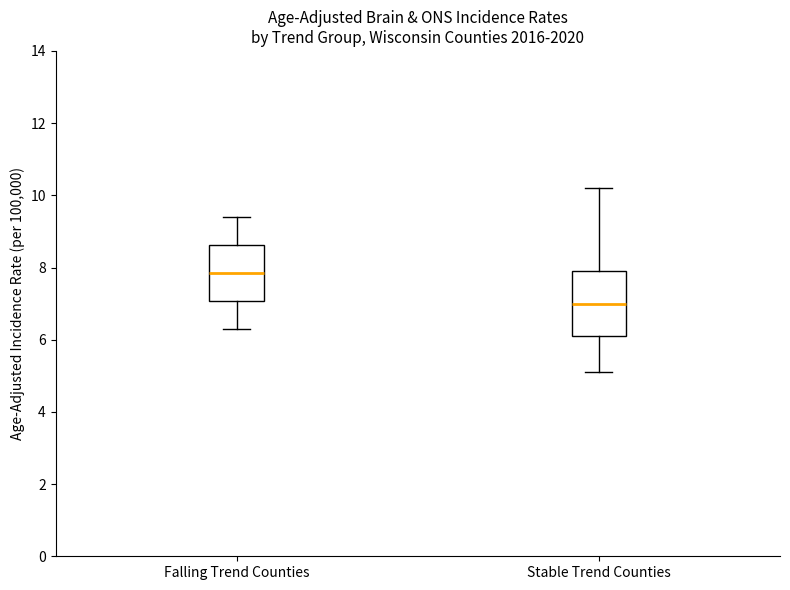

Which box has the highest median line?

Falling Trend Counties